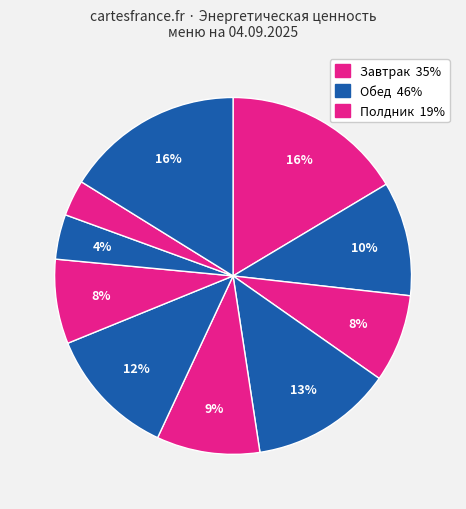

Rank the categories by value from highest to lowest.

Каша молочная пшенная, Гренки, Суп гречневый, Котлета мясная, Какао, Пюре картофельное, Батон с маслом, Компот, Хлеб, Чай с сахаром